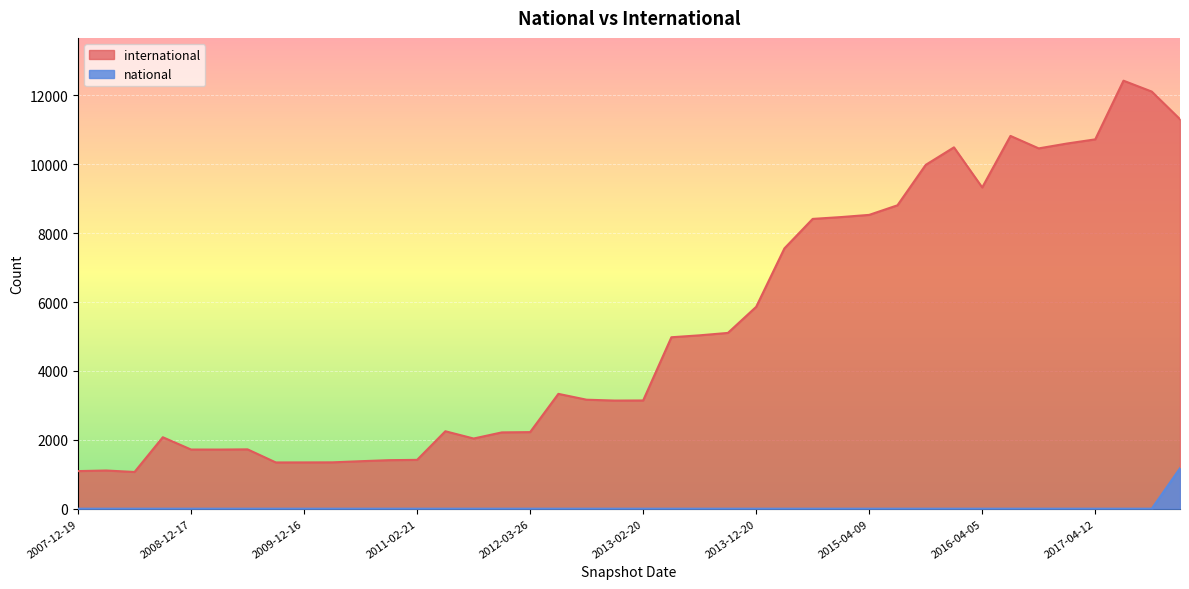

Is the value of international at 2013-07-09 greater than the value of national at 2017-12-22?

Yes